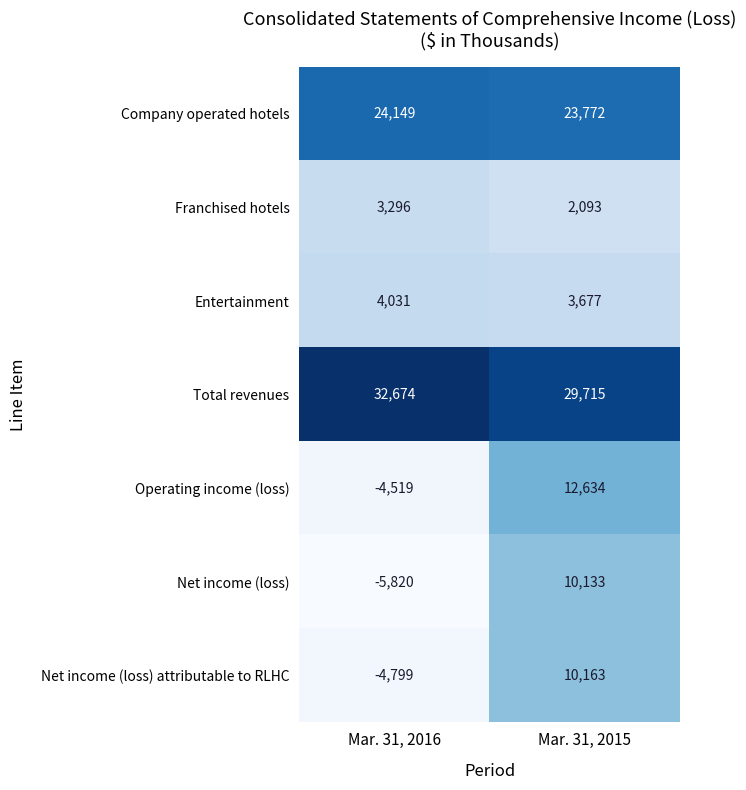

Which series changed the most between Mar. 31, 2016 and Mar. 31, 2015?

Operating income (loss)